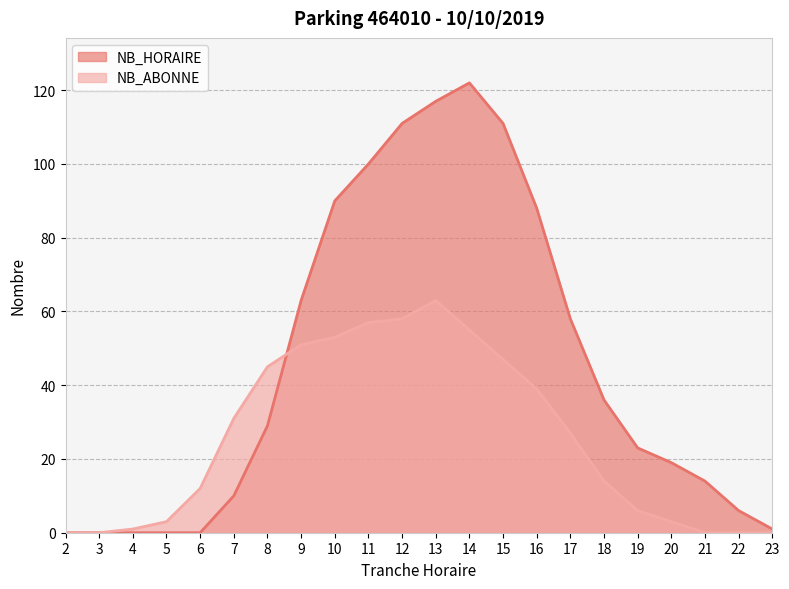

What is the difference between the maximum and minimum values in the NB_ABONNE series?

63